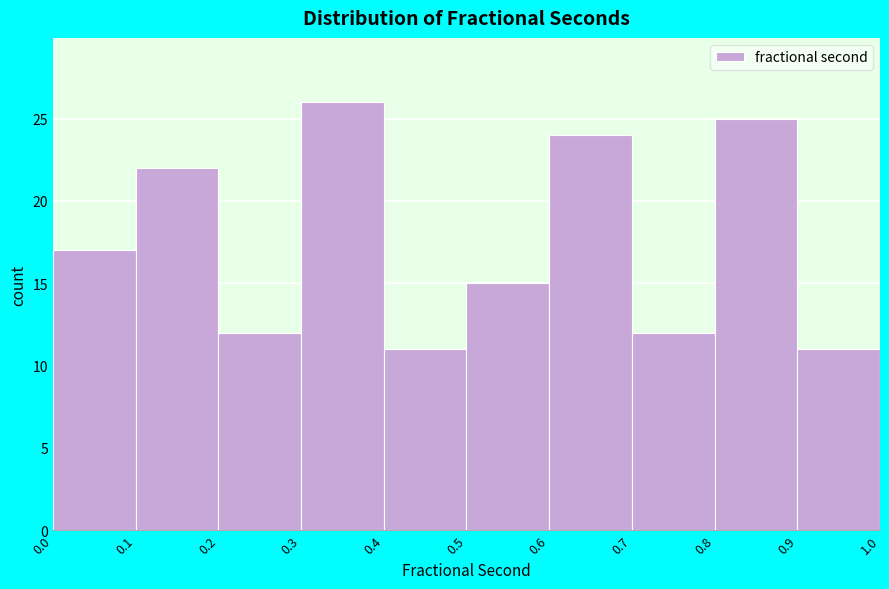

How tall is the bar that spans 0.7 to 0.8 on the x-axis? The values are not printed on the chart, so give them approximately, as read against the axis.

12